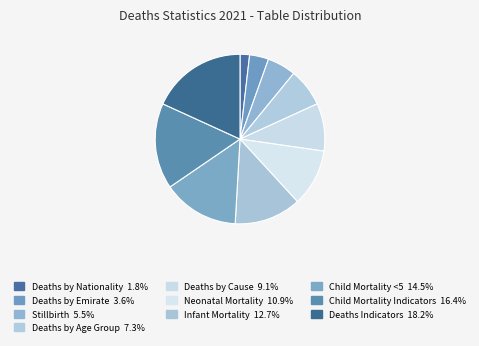

To the nearest percent, what is the difference between the largest and smallest slice percentages?

16%